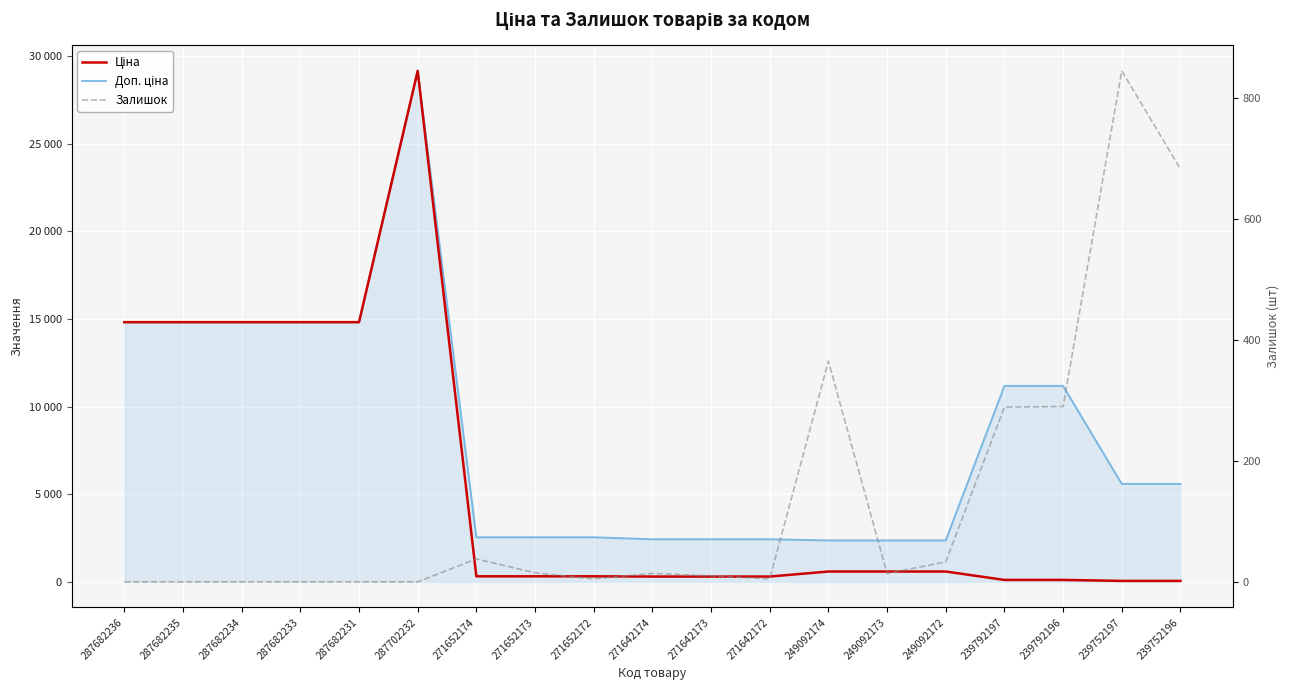

Does the chart display data point markers on the line(s)?

No